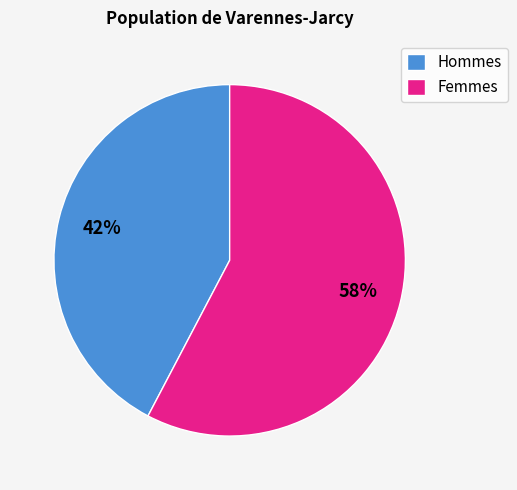

What is the largest slice in the pie chart?

Femmes